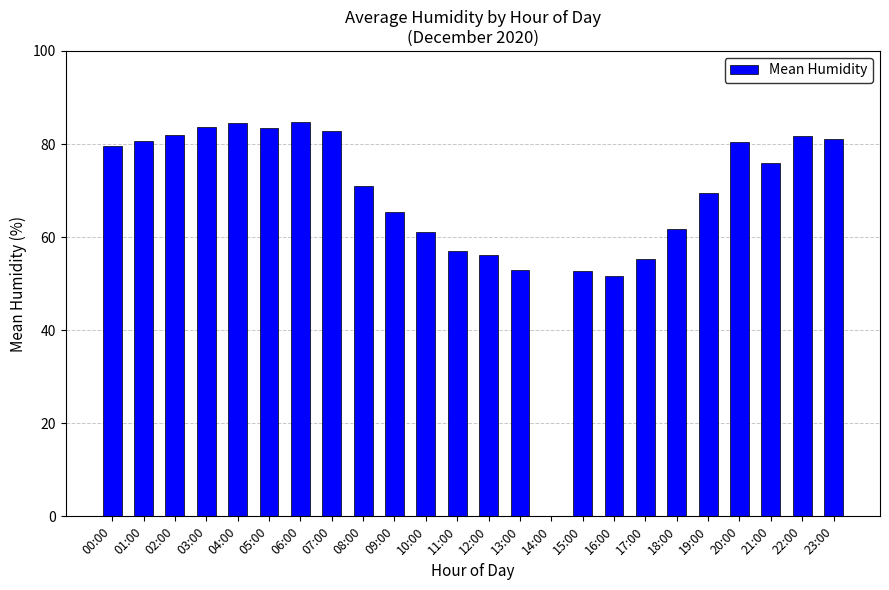

Is it true that the value at 23:00 is 81.1?

True